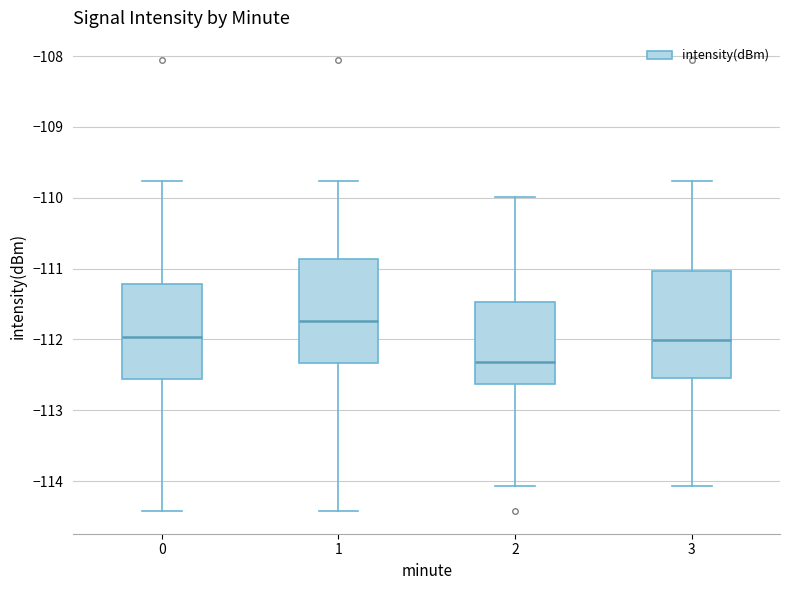

Reading left to right, transcribe this box plot: for each box, give where its median line is, the range the box spans, and where its two whiskers end, as read against the y-axis. The values are not printed on the chart, so give them approximately, as read against the axis.

0: median -112.0, box -112.6 to -111.2, whiskers -114.4 to -109.8
1: median -111.7, box -112.3 to -110.9, whiskers -114.4 to -109.8
2: median -112.3, box -112.6 to -111.5, whiskers -114.1 to -110.0
3: median -112.0, box -112.6 to -111.0, whiskers -114.1 to -109.8